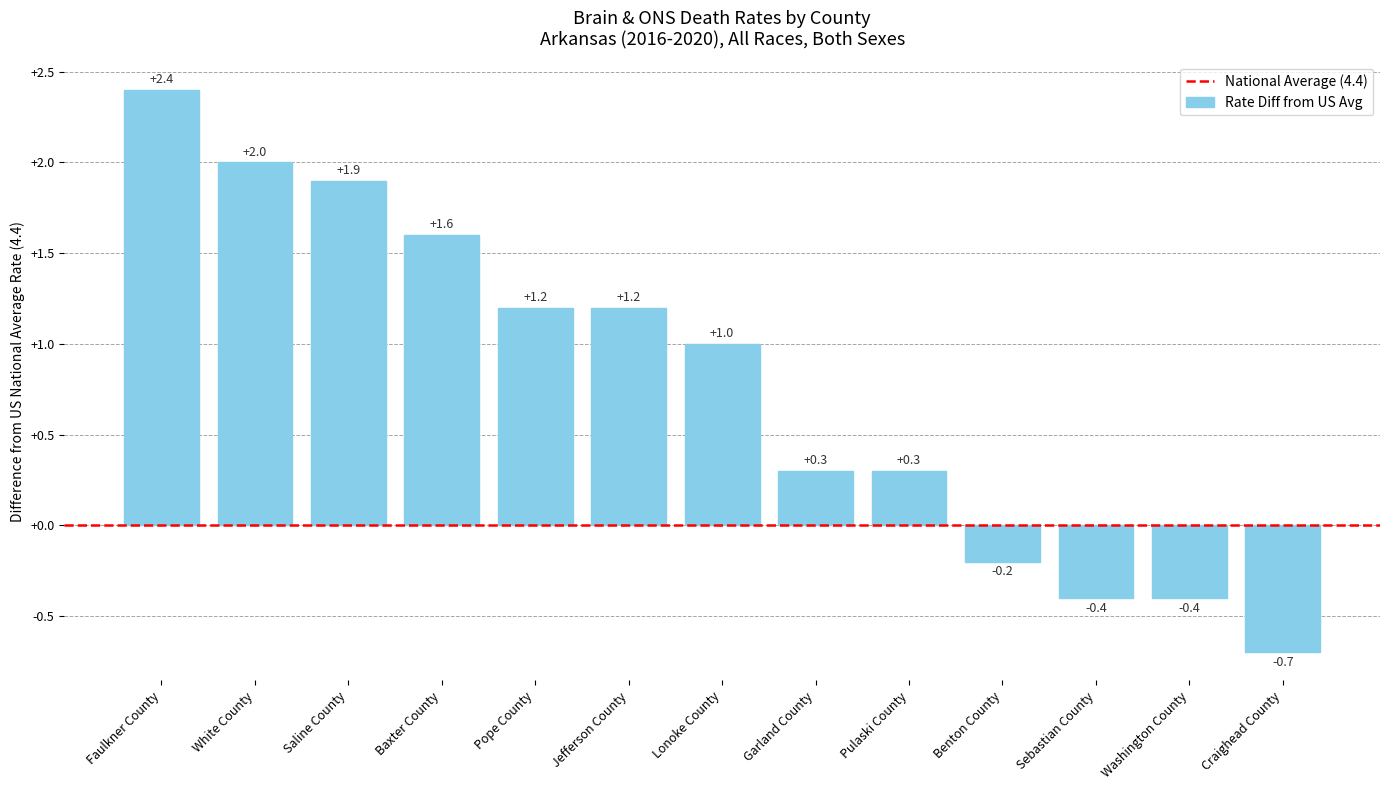

What is the label of the 3rd bar from the right?

Sebastian County